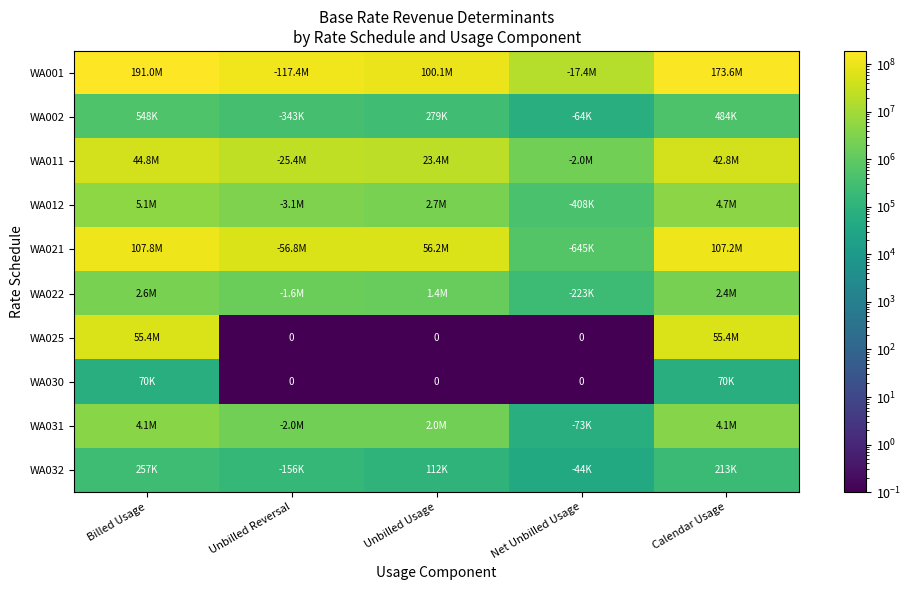

Is the value of WA021 at Unbilled Reversal greater than the value of WA011 at Calendar Usage?

Yes